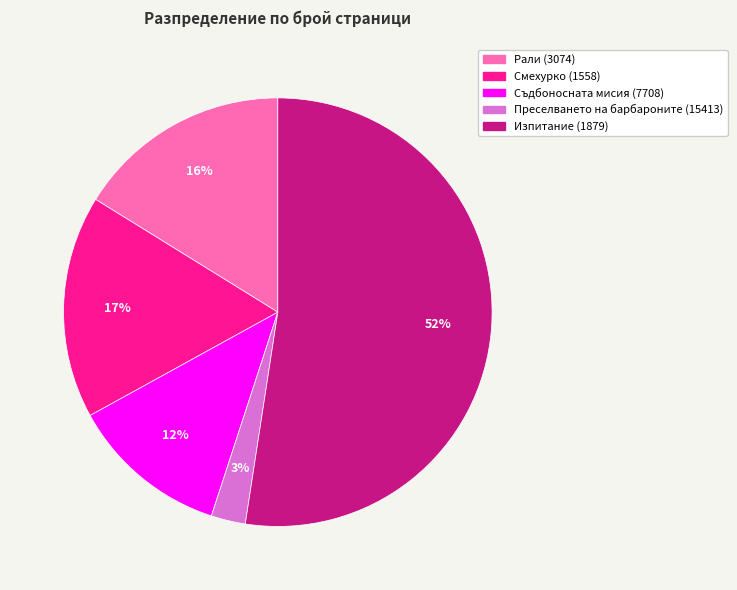

Rank the categories by value from highest to lowest.

Изпитание (1879), Смехурко (1558), Рали (3074), Съдбоносната мисия (7708), Преселването на барбароните (15413)